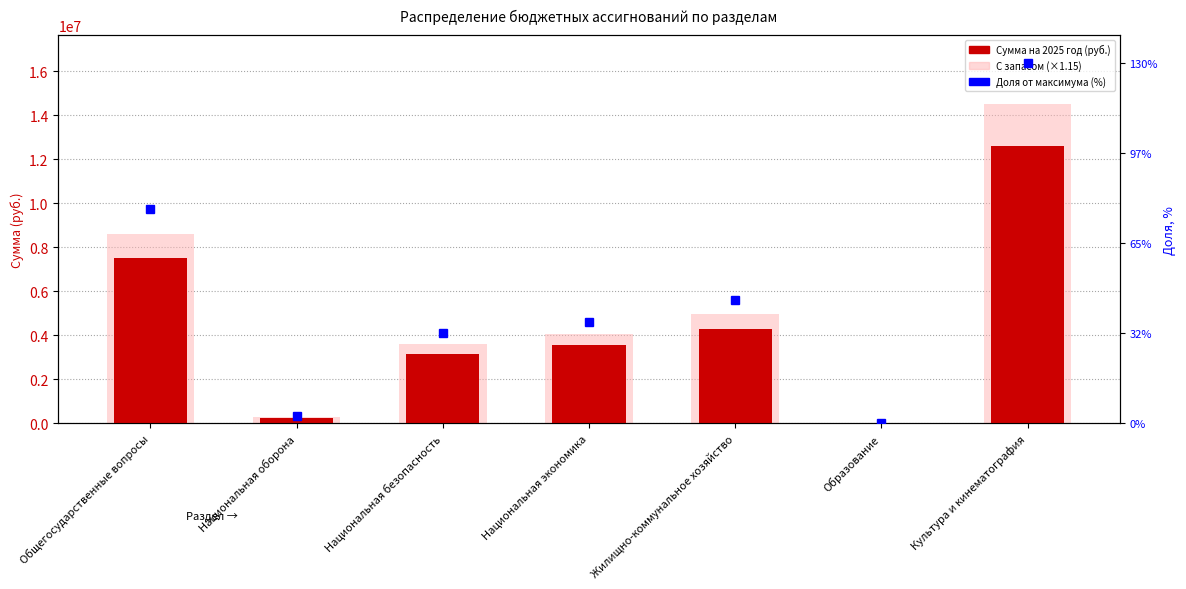

What is the sum of all Доля от максимума (%) values?

40754033.6